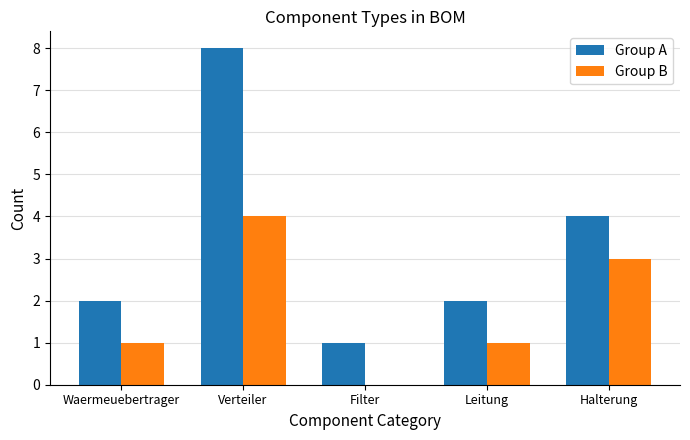

Reading right to left, list all the values displayed in this chart.

Group A: Halterung=4	Leitung=2	Filter=1	Verteiler=8	Waermeuebertrager=2
Group B: Halterung=3	Leitung=1	Filter=0	Verteiler=4	Waermeuebertrager=1